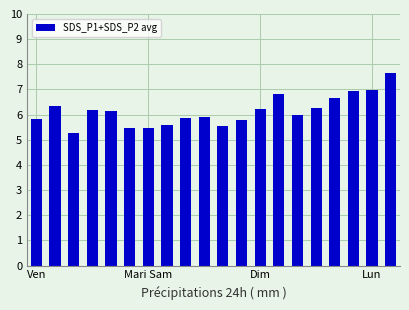

What is the difference between the maximum and second lowest values?

2.2